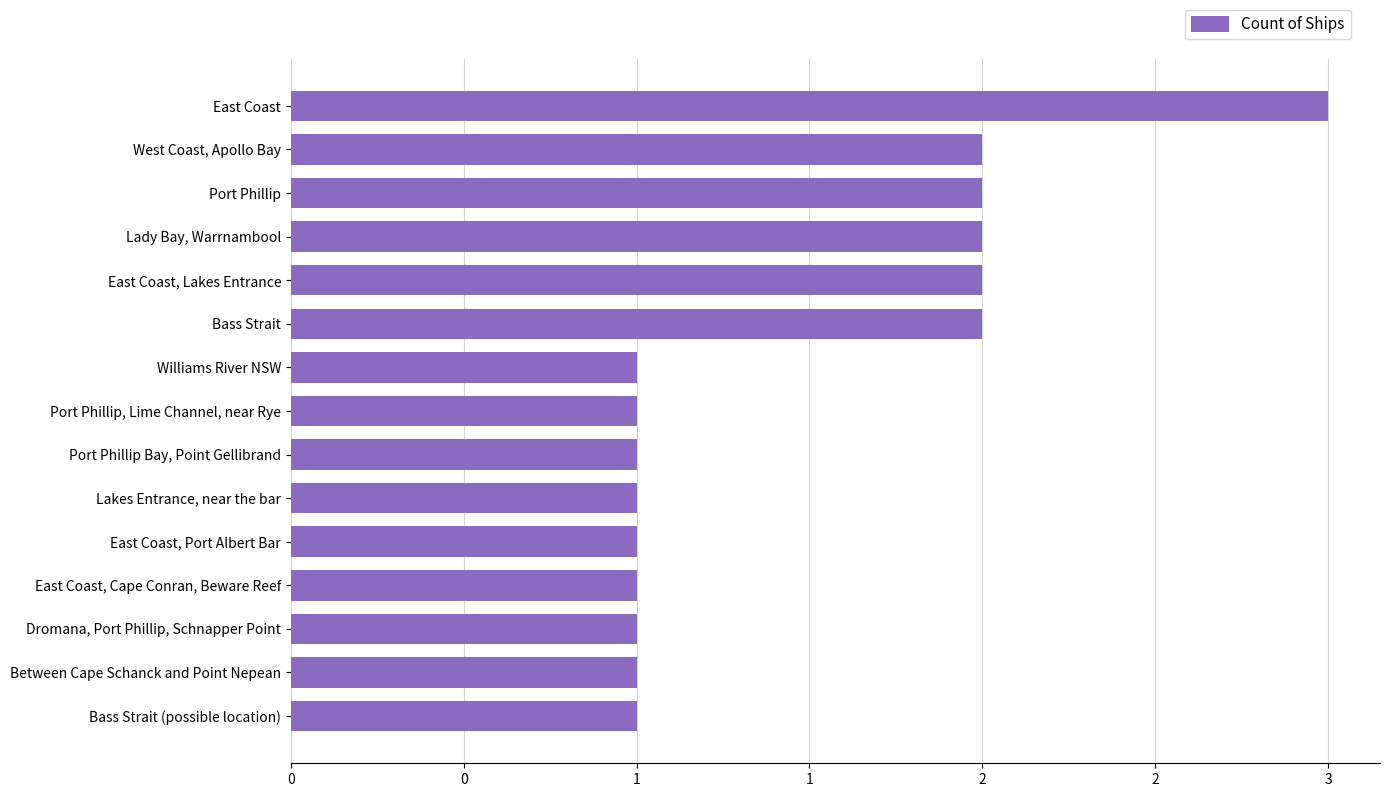

Are the bars horizontal?

Yes